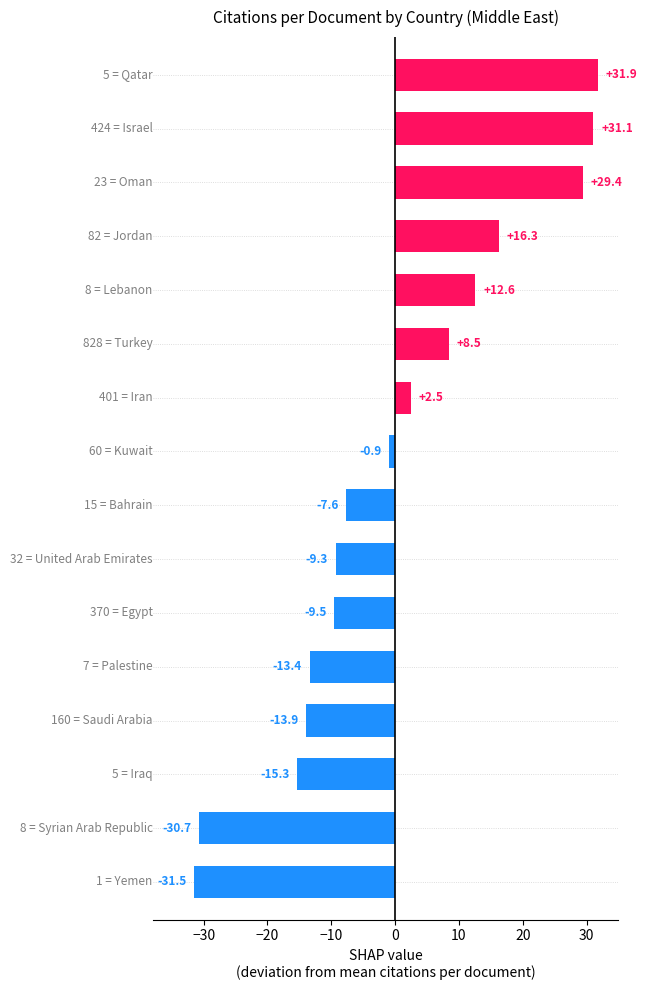

What is the difference between the second highest and minimum values?

62.6